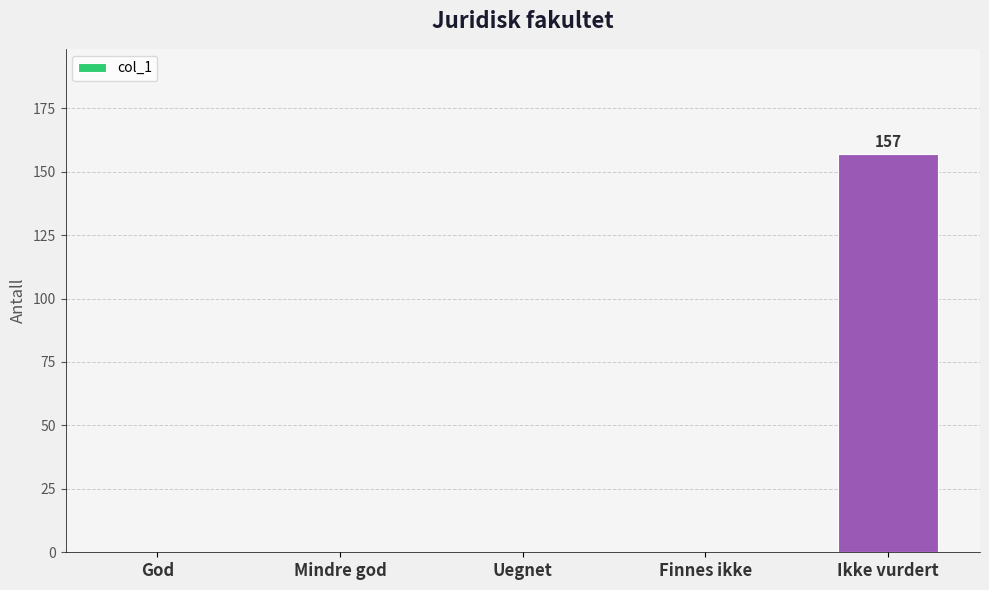

Count the number of data series in this chart.

1